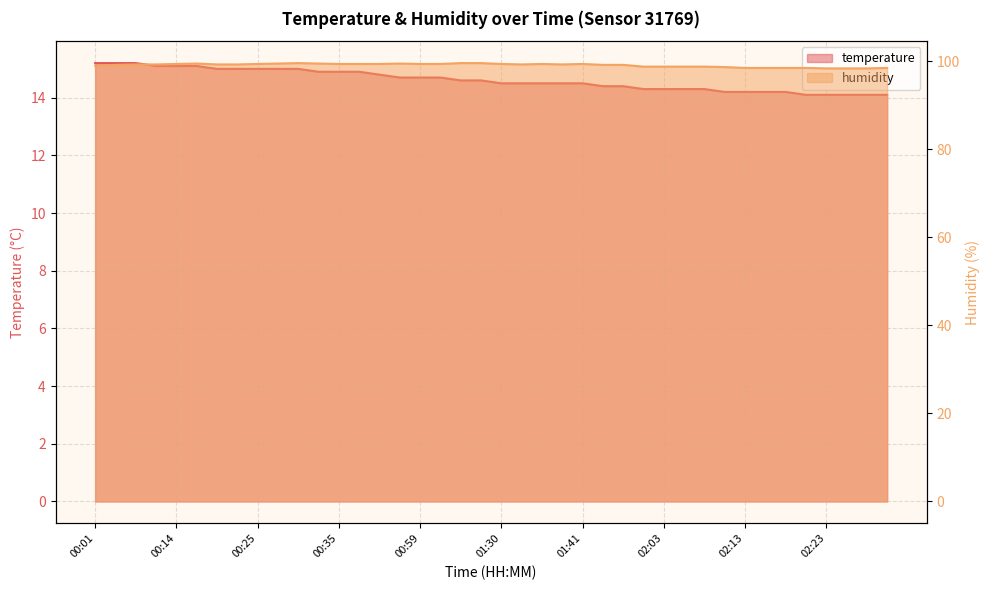

True or false: humidity has more than 1 interior local peaks.

True